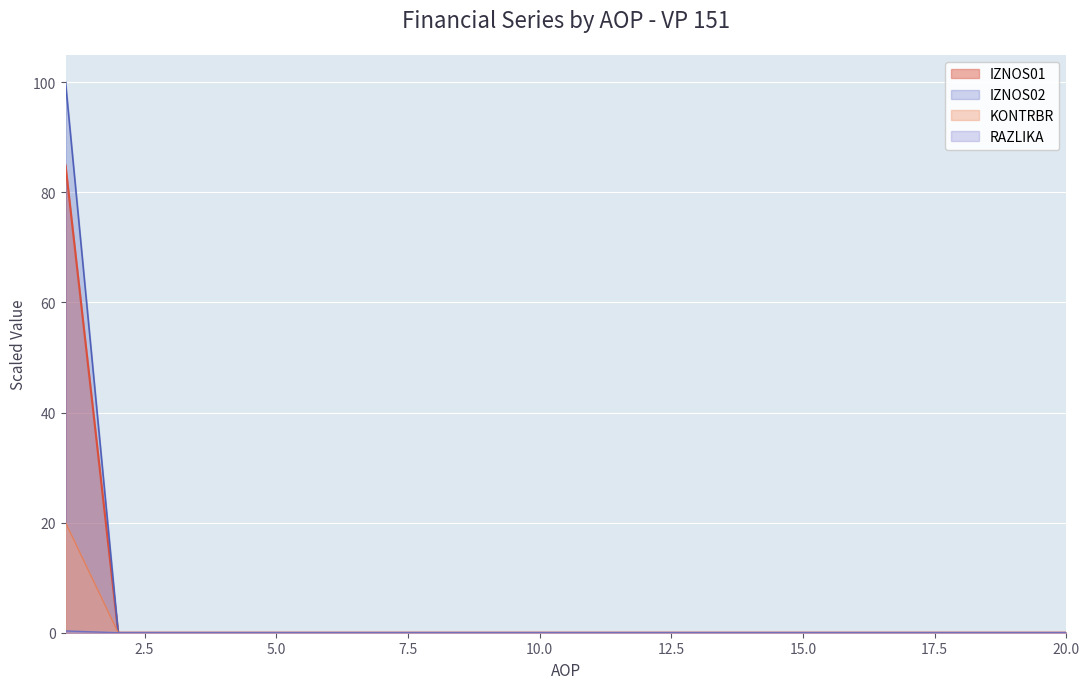

What is the average value of the IZNOS01 series?

4.2